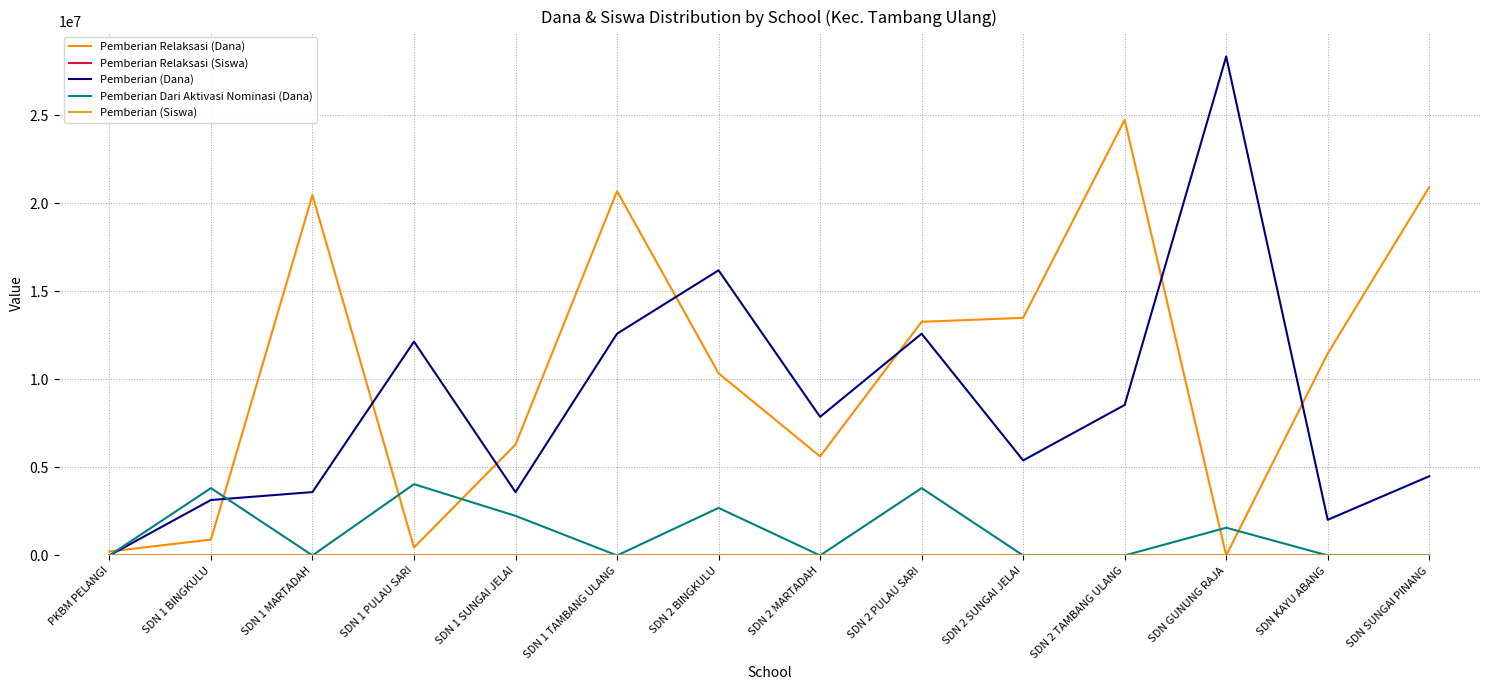

At which label does Pemberian (Dana) reach its peak?

SDN GUNUNG RAJA